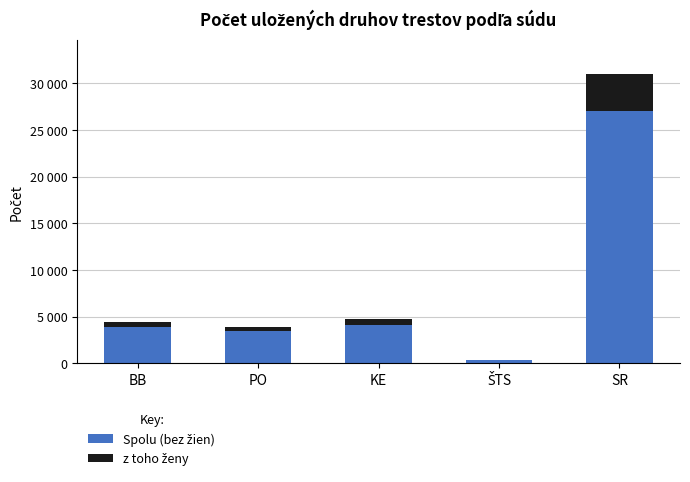

What is the sum of the z toho ženy values at ŠTS and PO?

547